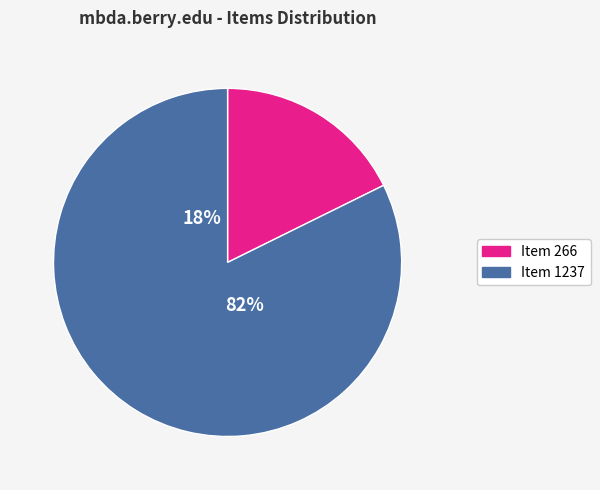

What is the majority slice?

Item 1237